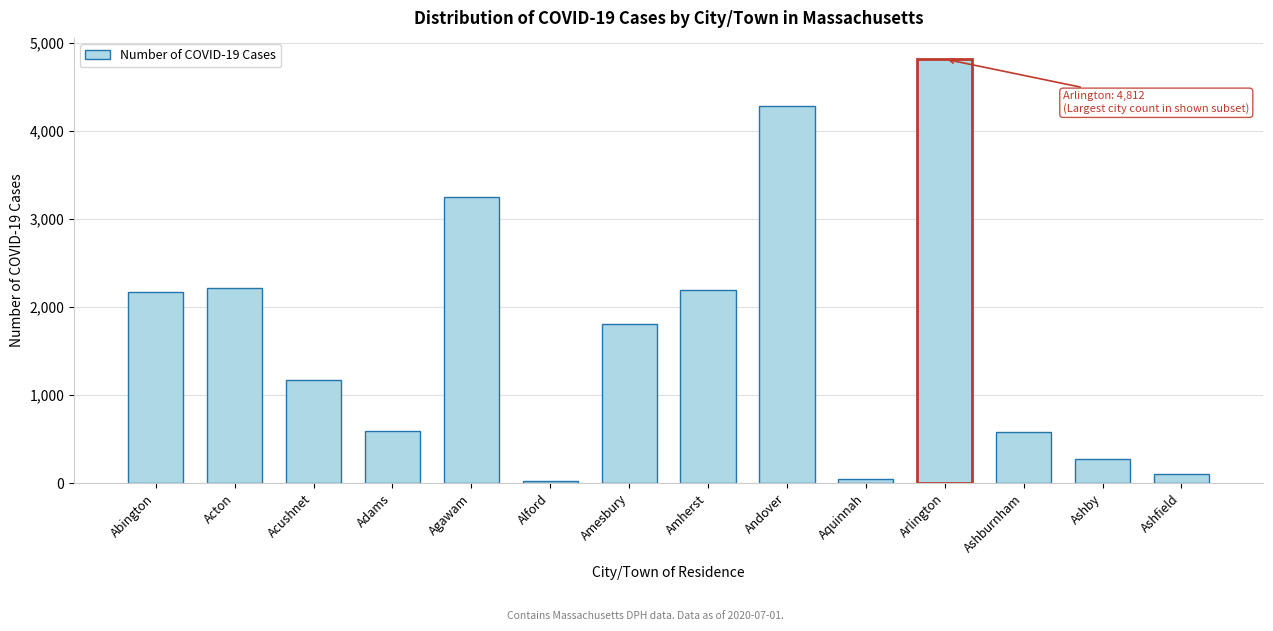

At which category does the chart reach its peak across all series?

Arlington